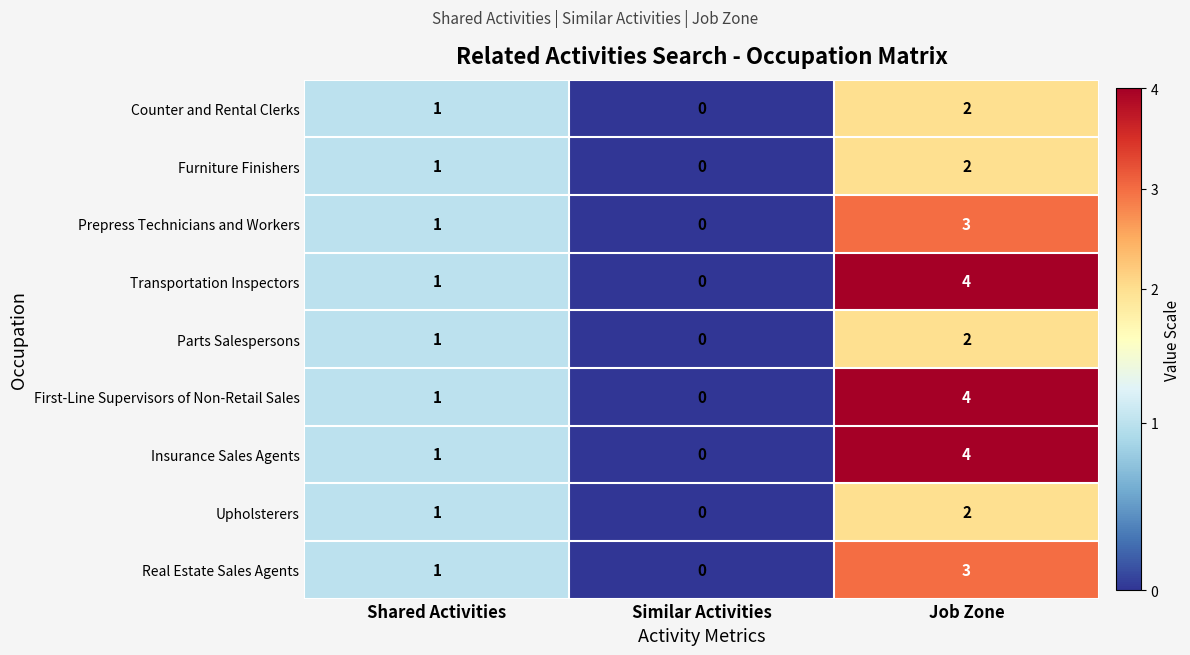

Where is Furniture Finishers nearest to the value 1?

Shared Activities